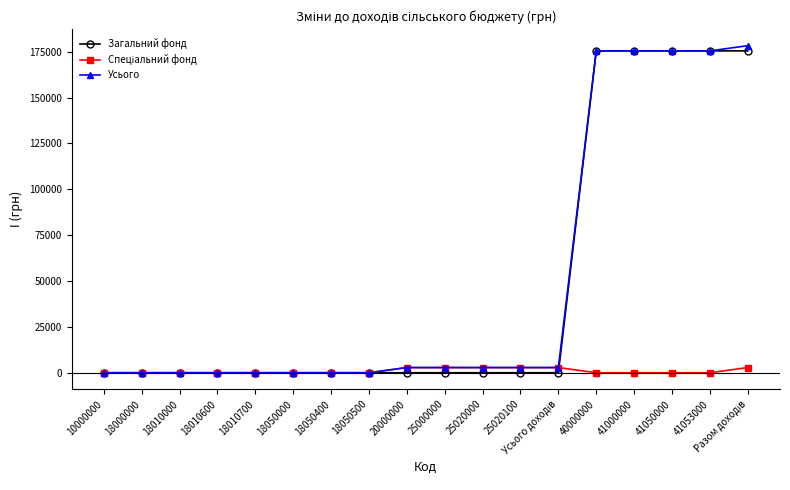

How many Загальний фонд values are between 0 and 175500?

18